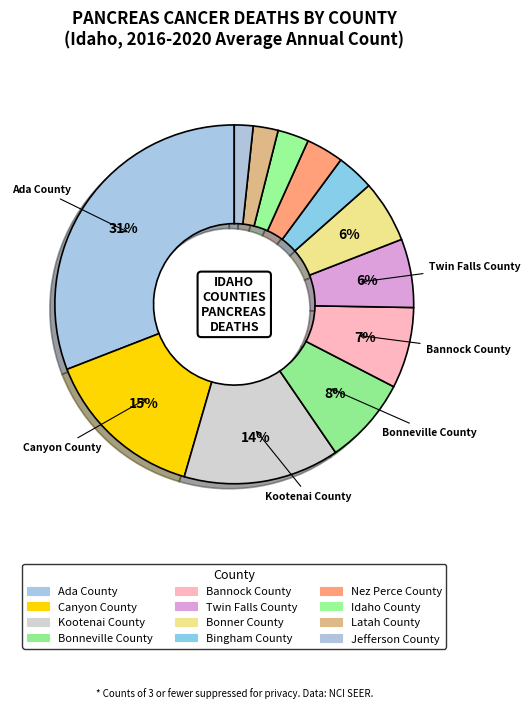

How many slices are in this pie chart?

12